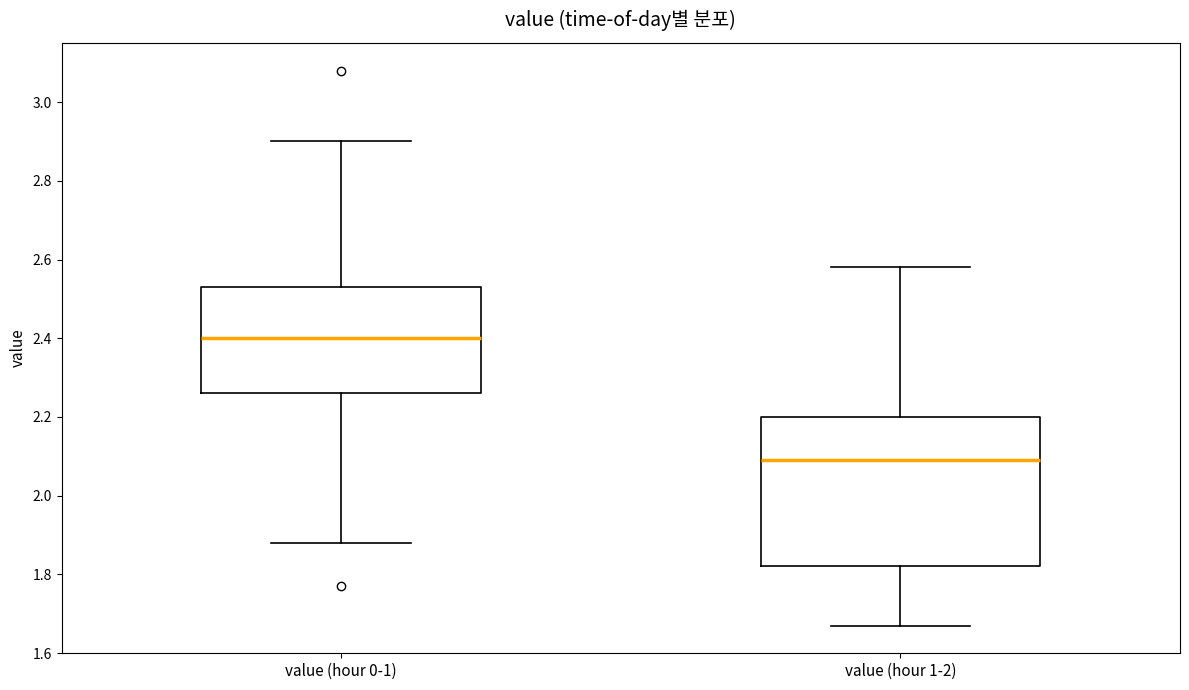

Reading left to right, transcribe this box plot: for each box, give where its median line is, the range the box spans, and where its two whiskers end, as read against the y-axis. The values are not printed on the chart, so give them approximately, as read against the axis.

value (hour 0-1): median 2.40, box 2.26 to 2.54, whiskers 1.88 to 2.90
value (hour 1-2): median 2.10, box 1.82 to 2.20, whiskers 1.68 to 2.58